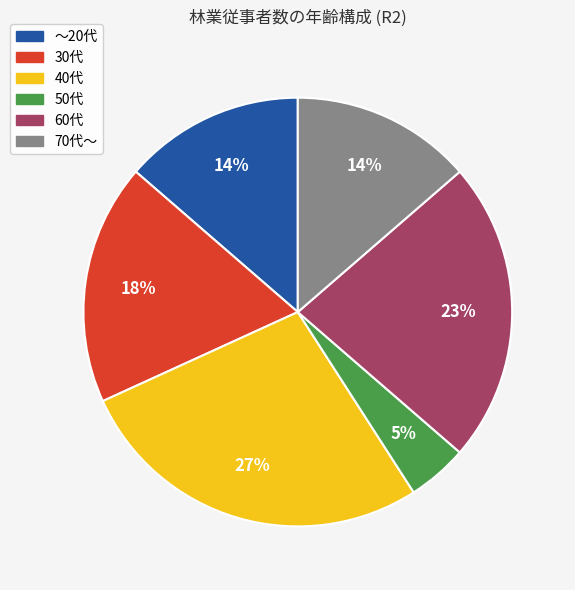

Is there any slice that represents more than half of the pie?

No